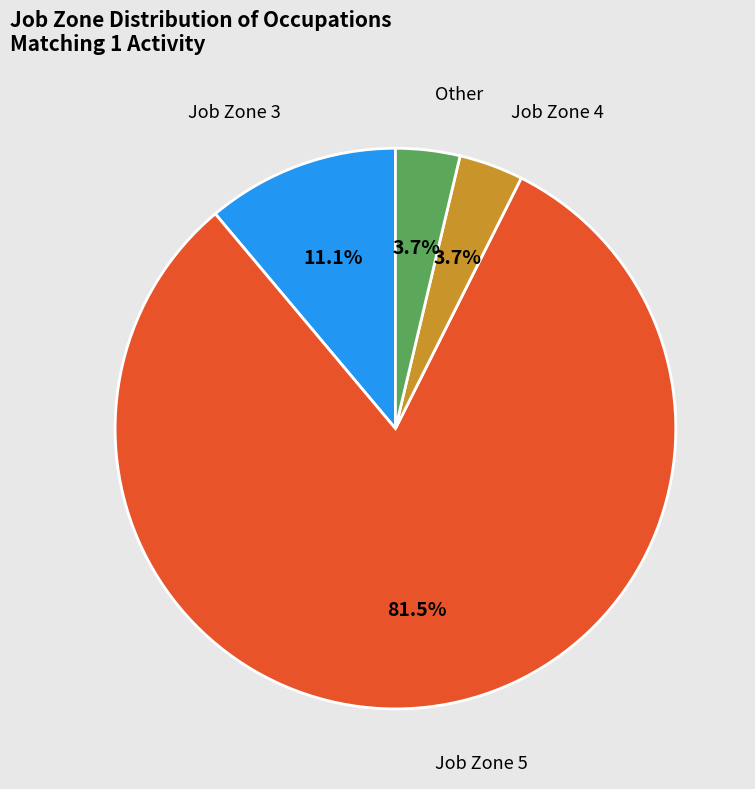

Is there a majority slice in this chart?

Yes